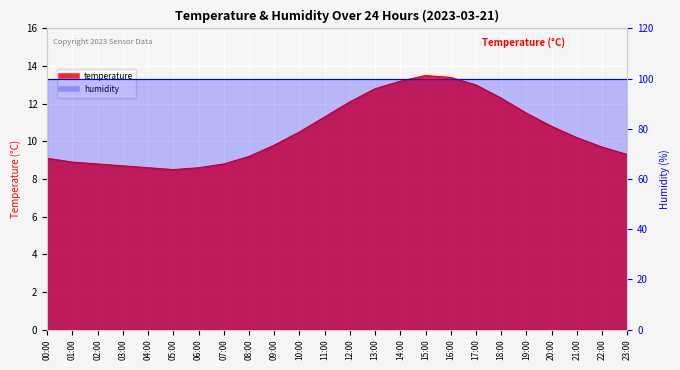

What is the difference between the maximum and minimum values?

5.0